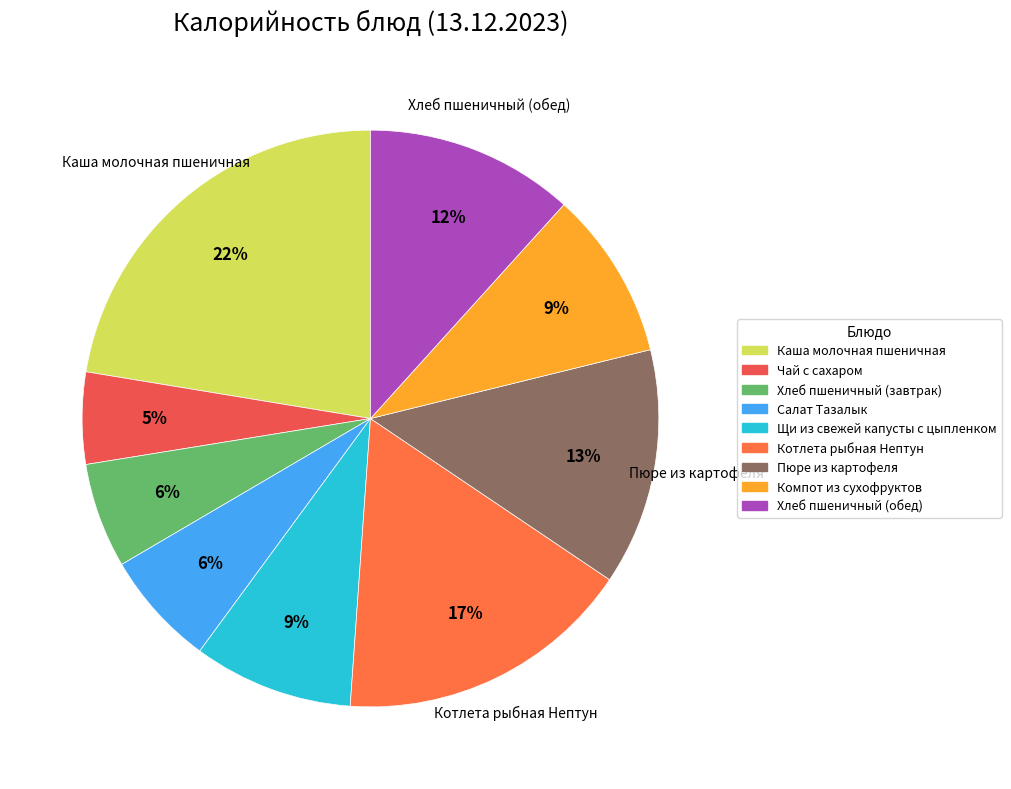

Count the number of slices in the pie.

9